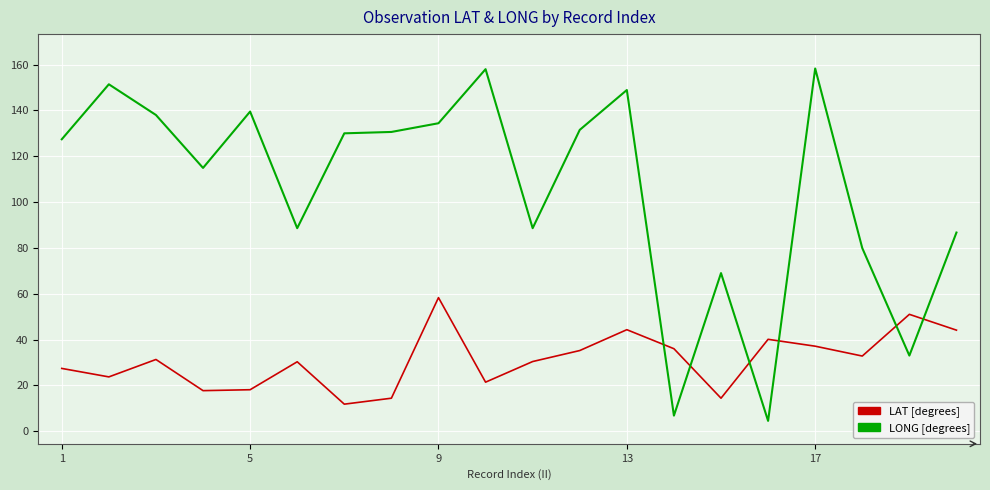

Which series has the largest total across all categories?

LONG [degrees]